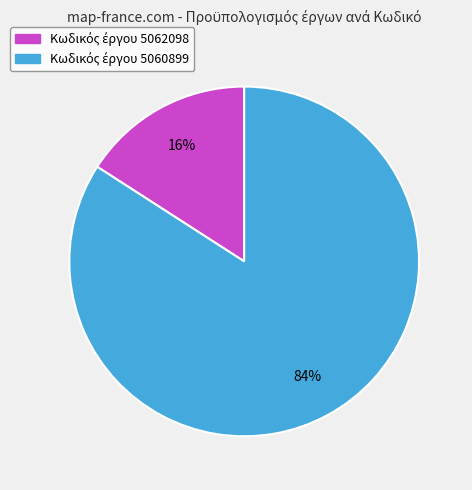

To the nearest percent, what is the difference between the largest and smallest slice percentages?

68%